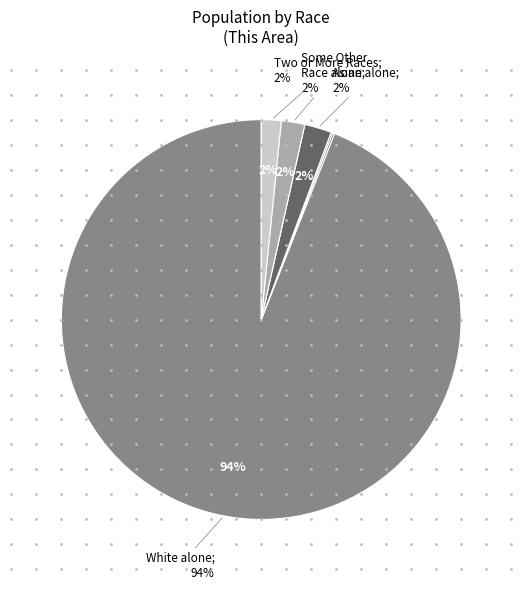

Is there any slice that represents more than half of the pie?

Yes